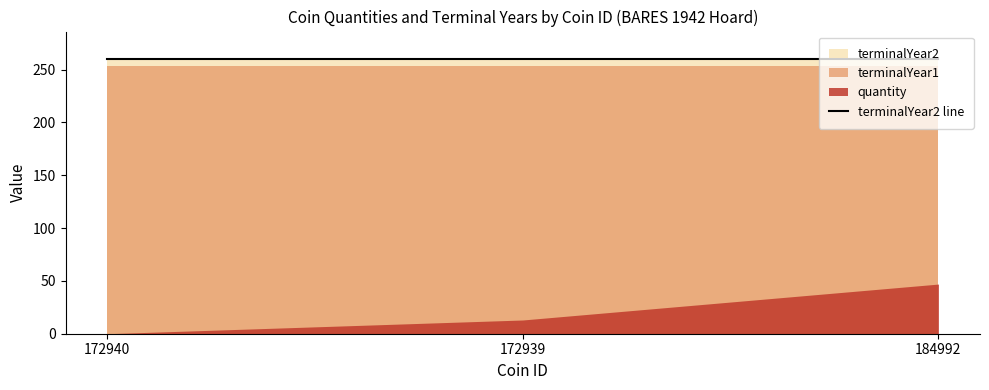

What is the label of the 1st point from the right?

184992